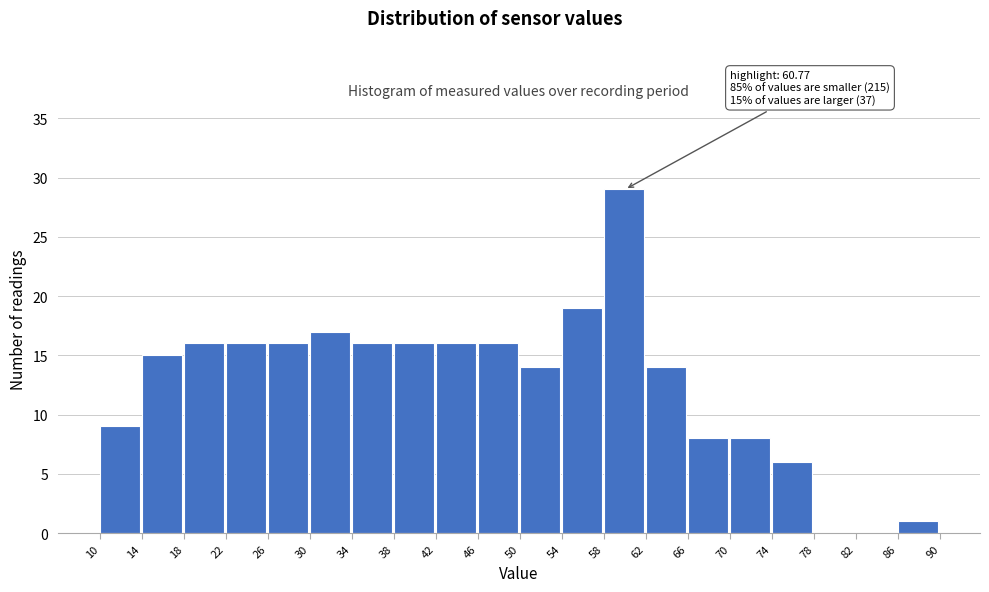

Over which range of the x-axis is the bar tallest?

58 to 62